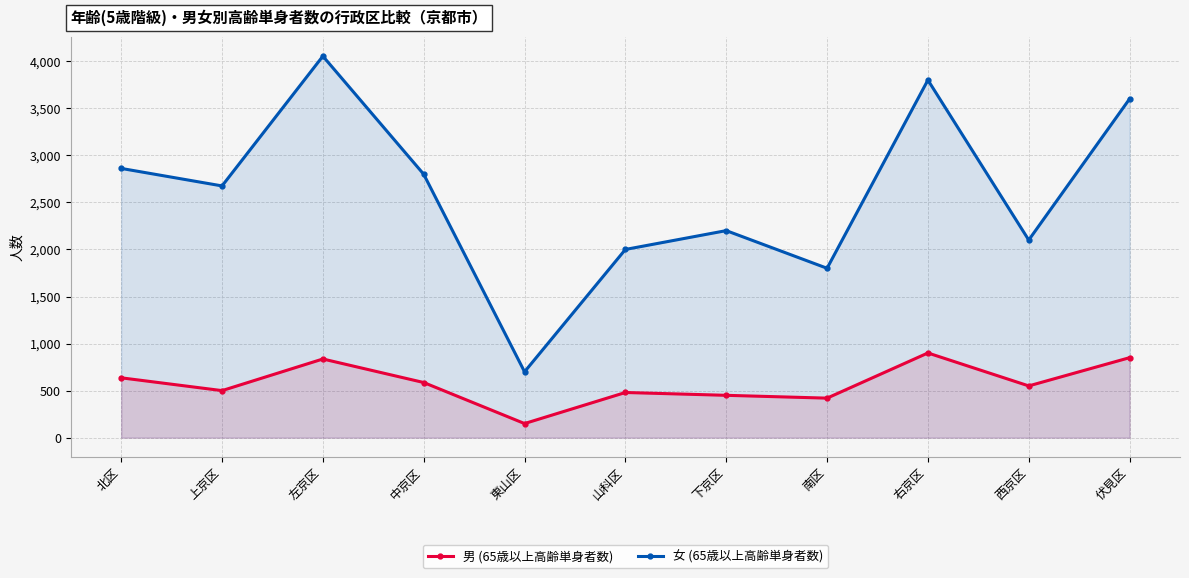

What is the spread (max minus min) of values at 伏見区?

2750